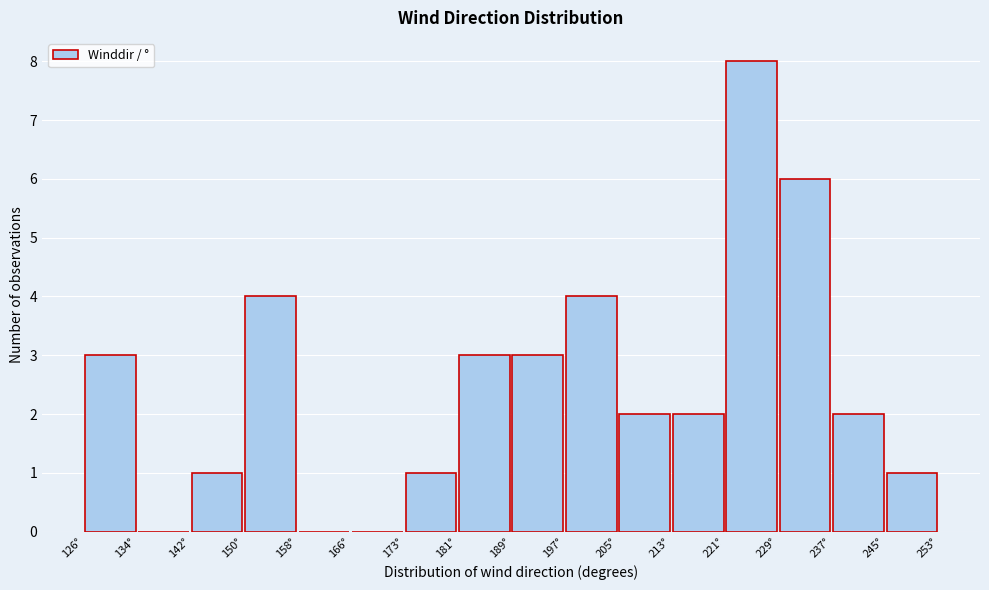

Which range on the x-axis has the tallest bar?

221 to 229